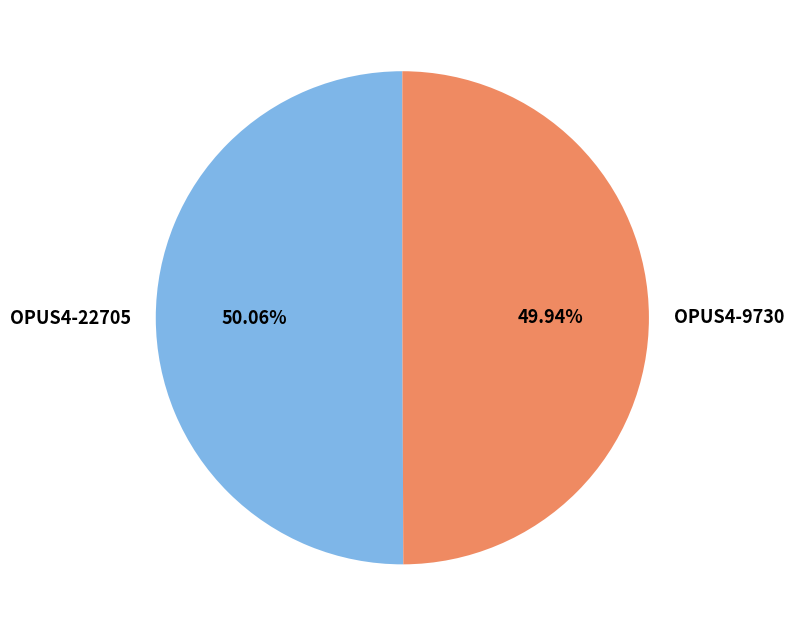

To the nearest percent, what portion does OPUS4-22705 represent?

50%